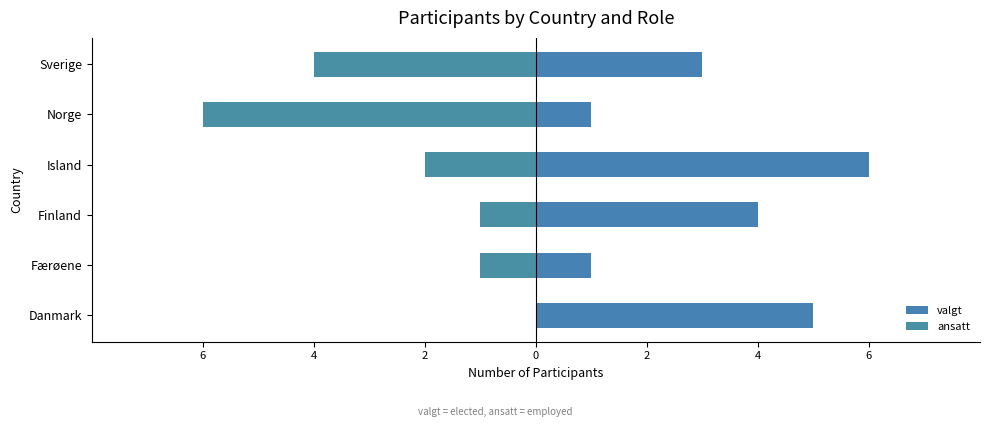

What is the minimum value for ansatt?

-6